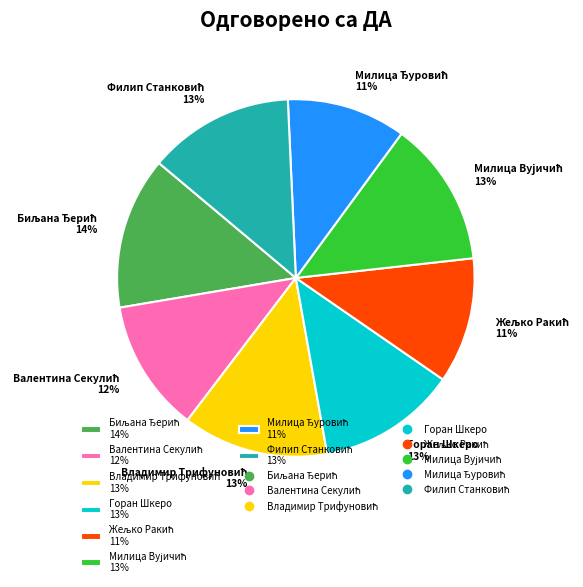

To the nearest percent, what is the difference between the largest and smallest slice percentages?

3%